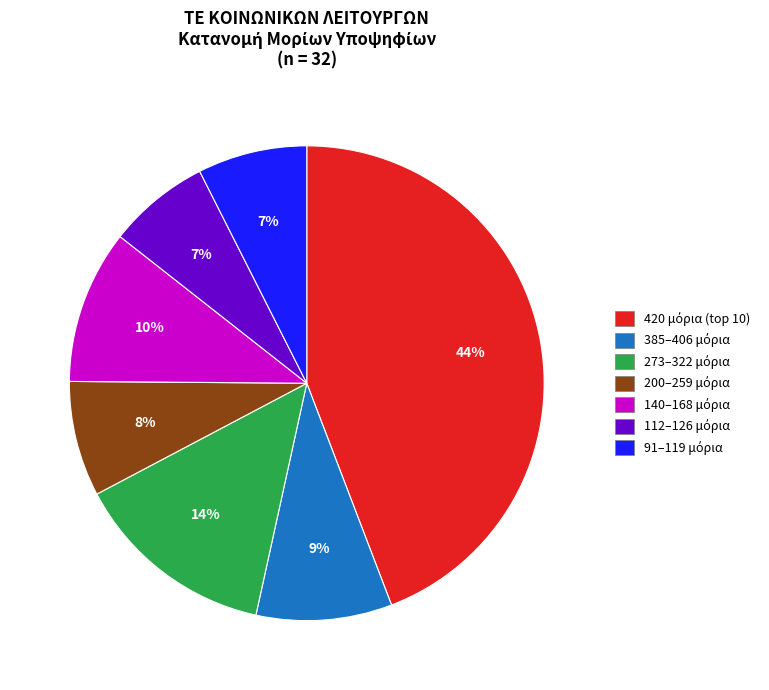

Does any single category account for the majority?

No